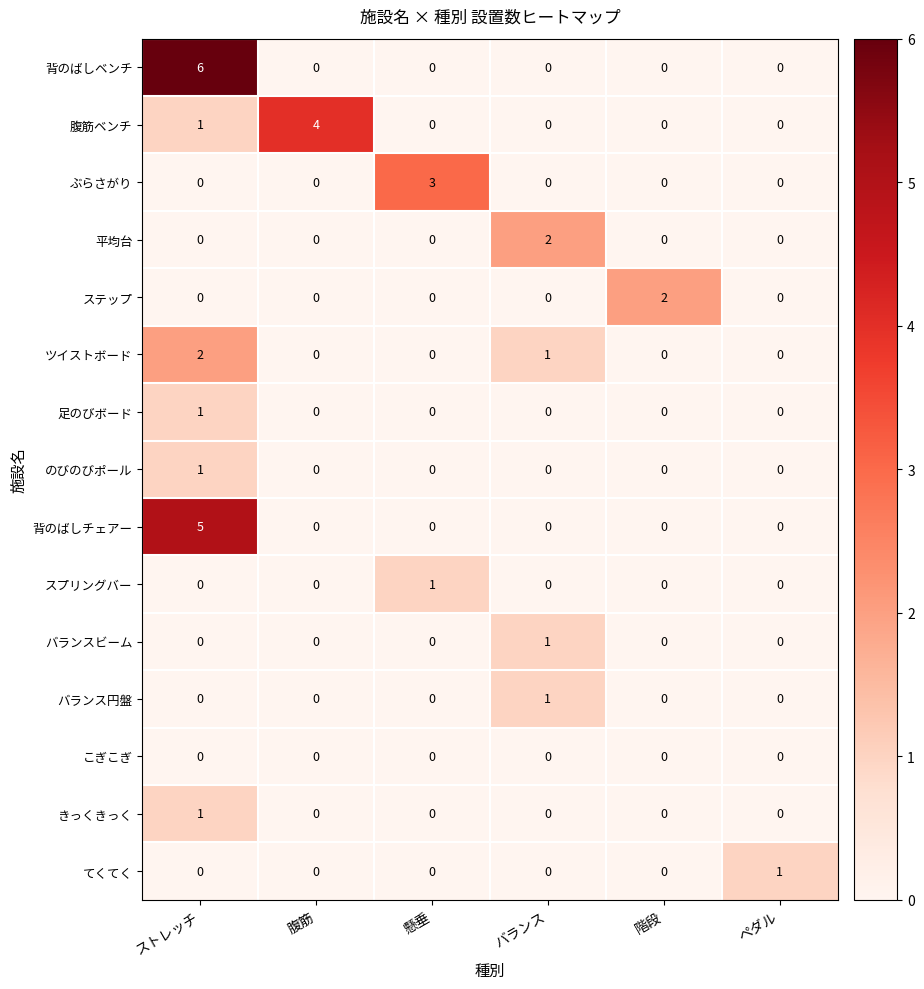

What is the greatest value displayed?

6